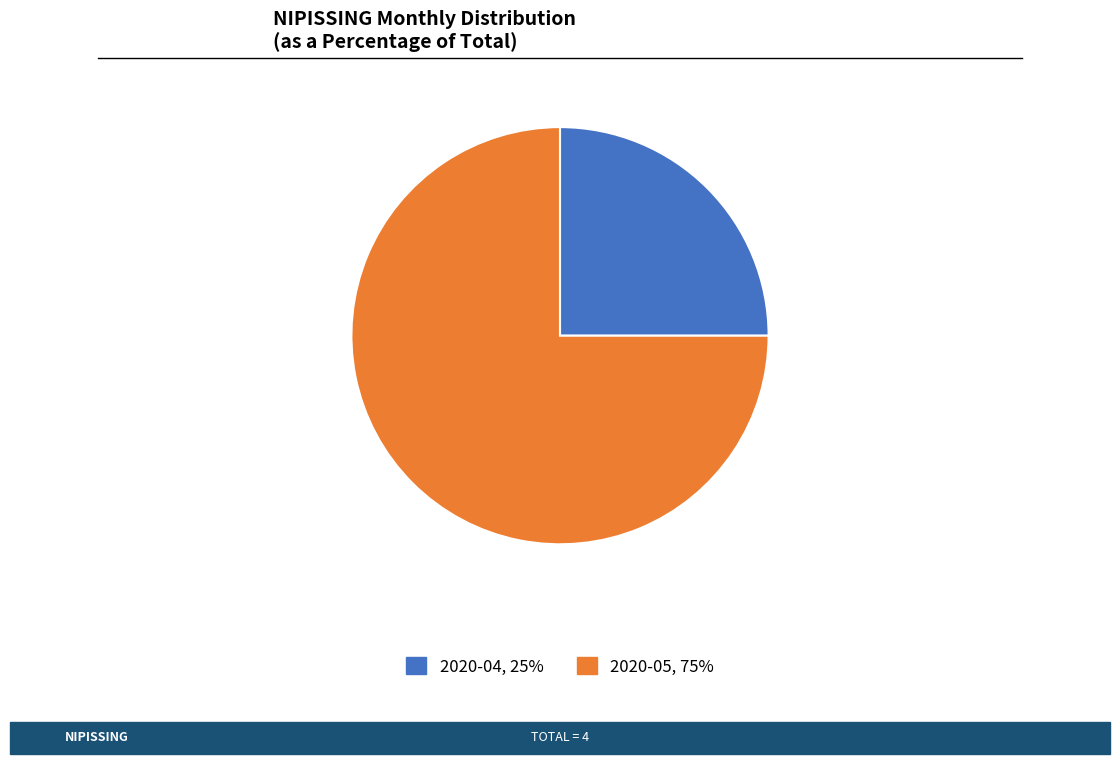

Is there a majority slice in this chart?

Yes